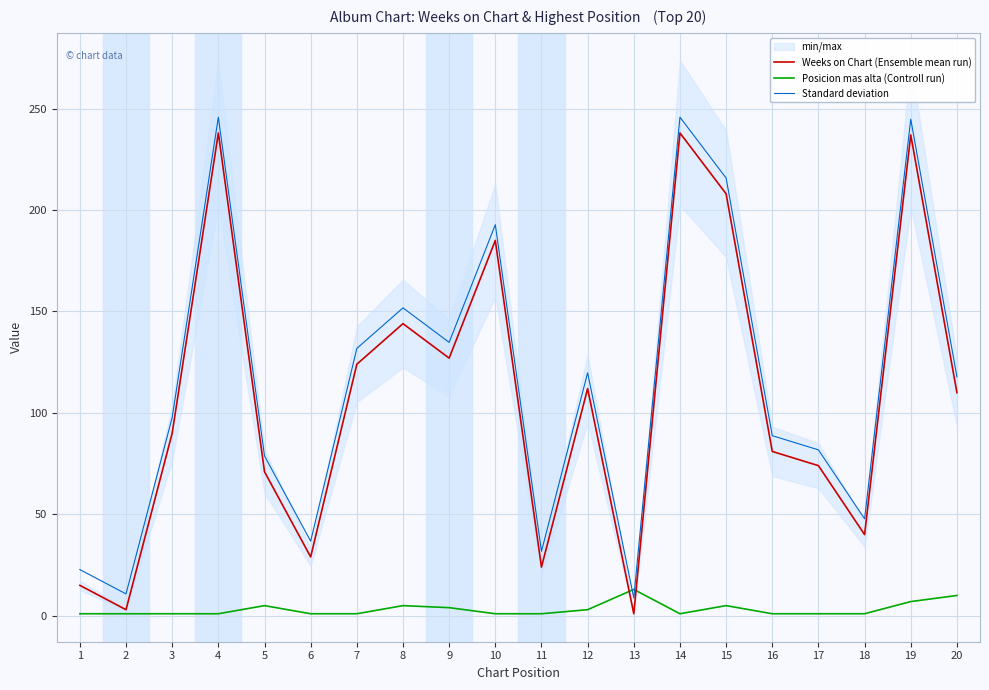

How many categories are shown in the chart?

20